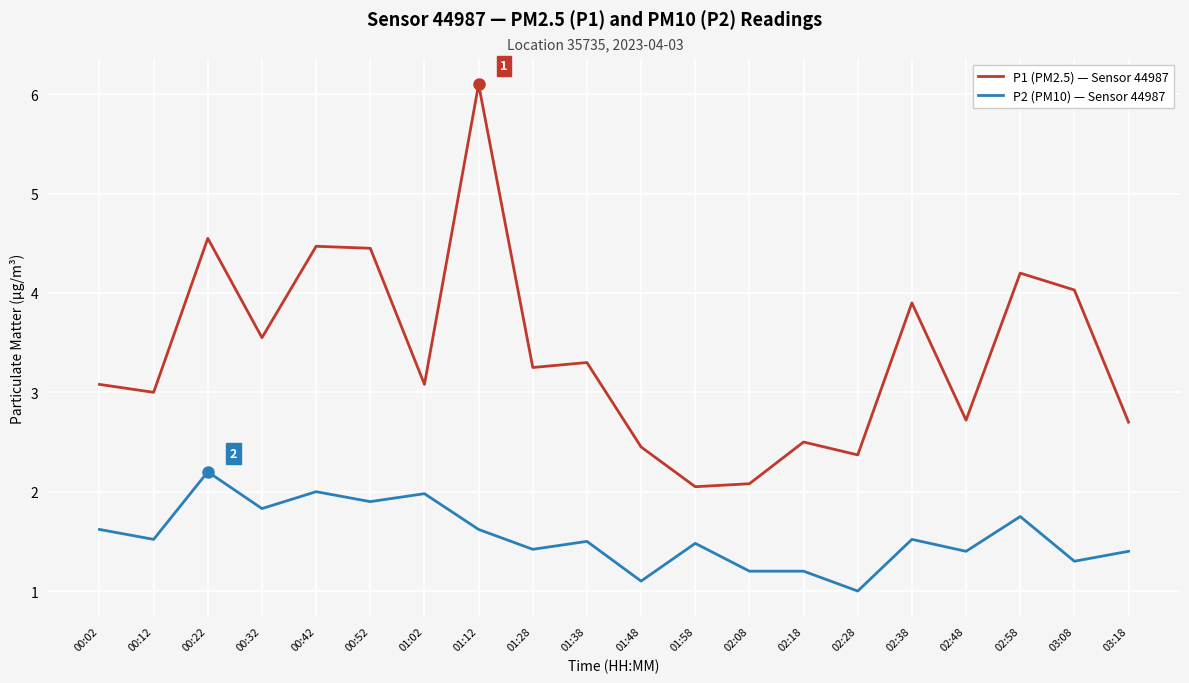

What are all the series names shown in the legend?

P1 (PM2.5) — Sensor 44987, P2 (PM10) — Sensor 44987